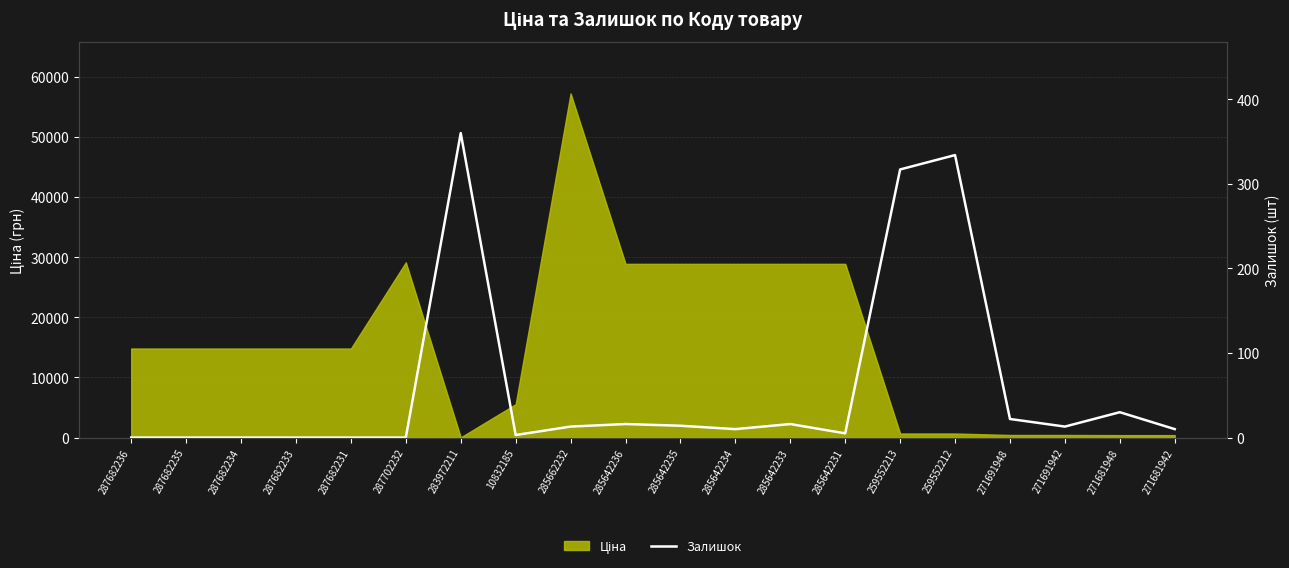

Where is the first local maximum?

283972211